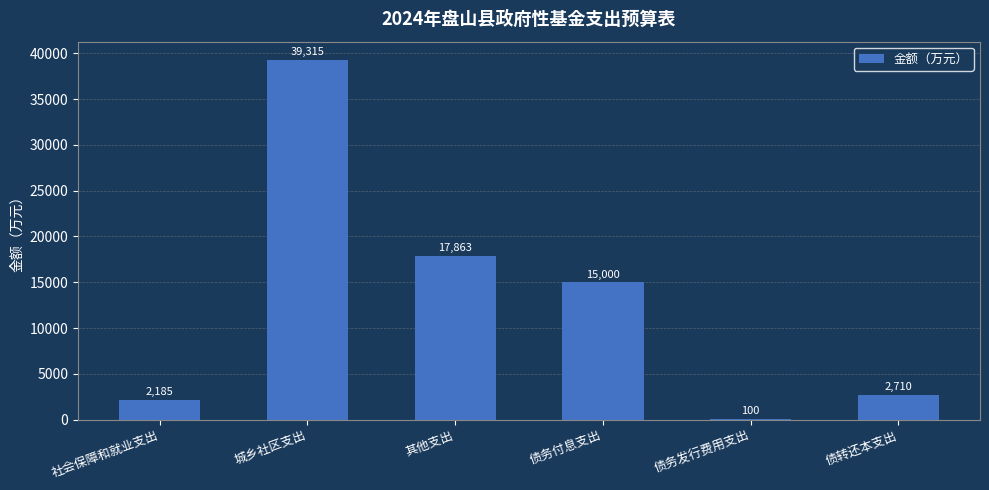

Are the bars horizontal?

No